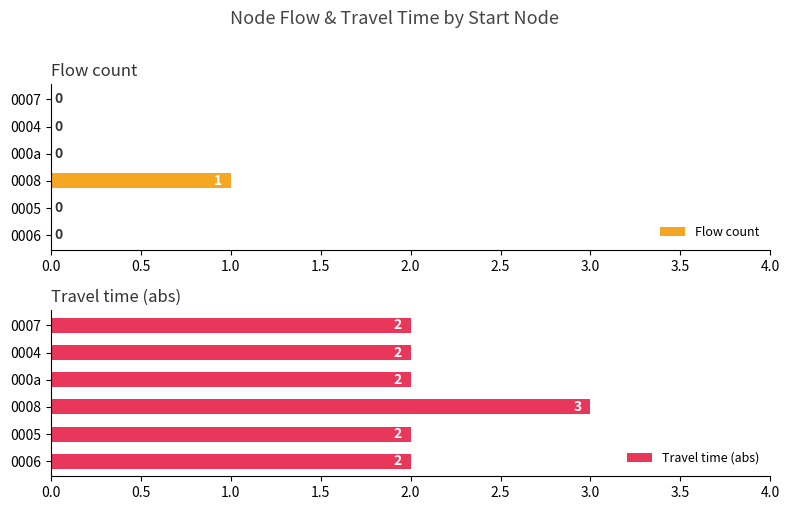

Is it true that Flow count equals 0 at 0006?

True